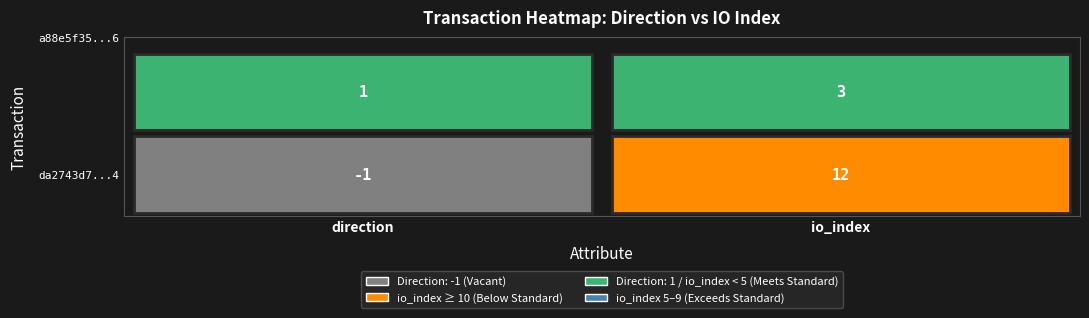

Reading right to left, what are all the values shown in this chart?

da2743d7871babdaaca675adfcfdd54fb738484: 12	-1
a88e5f351a59859ee0edd7f9d00fb15a58327c6: 3	1